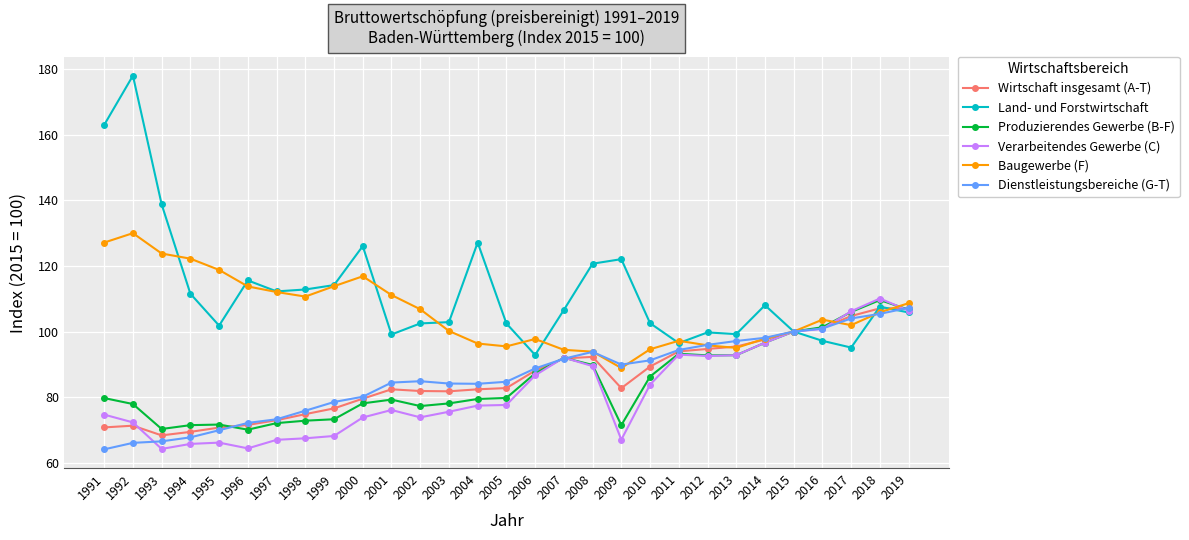

At which category does Land- und Forstwirtschaft reach its first local valley?

1995